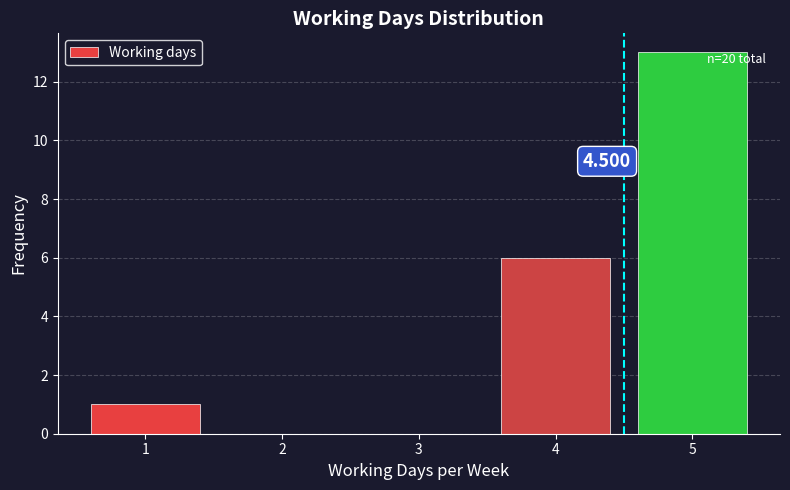

Over which range of the x-axis is the bar tallest?

4.5 to 5.5